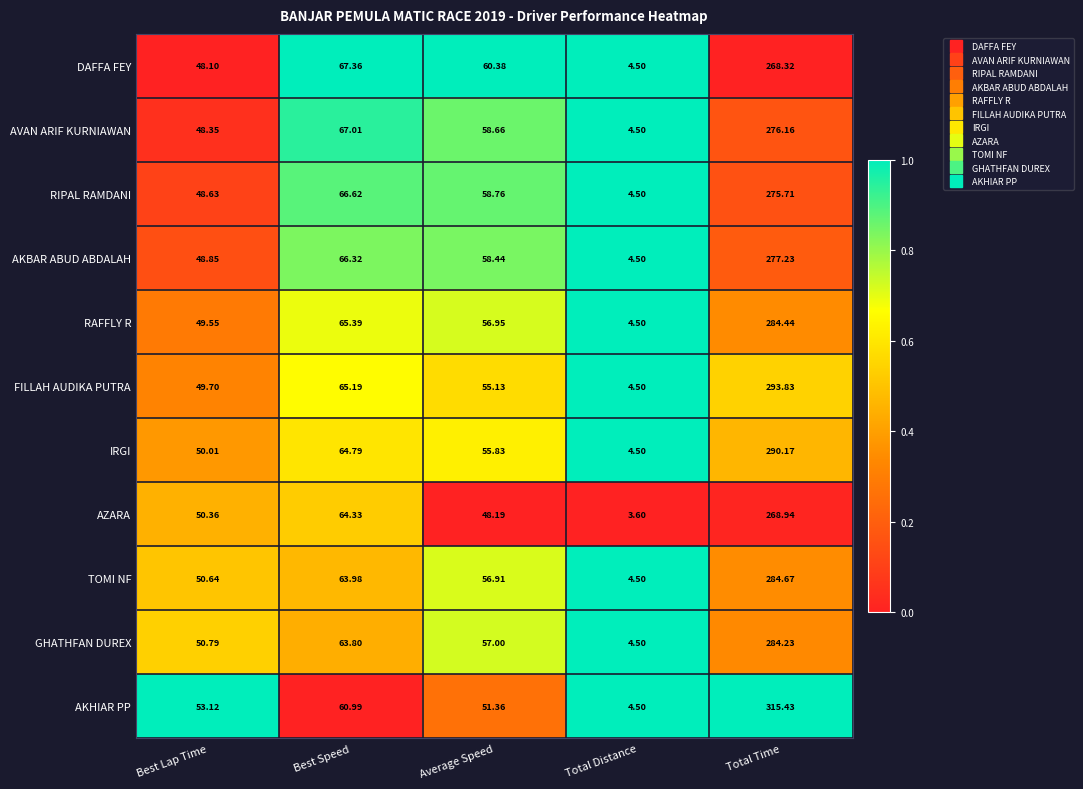

Is the value of TOMI NF at Best Speed greater than the value of RIPAL RAMDANI at Best Speed?

No